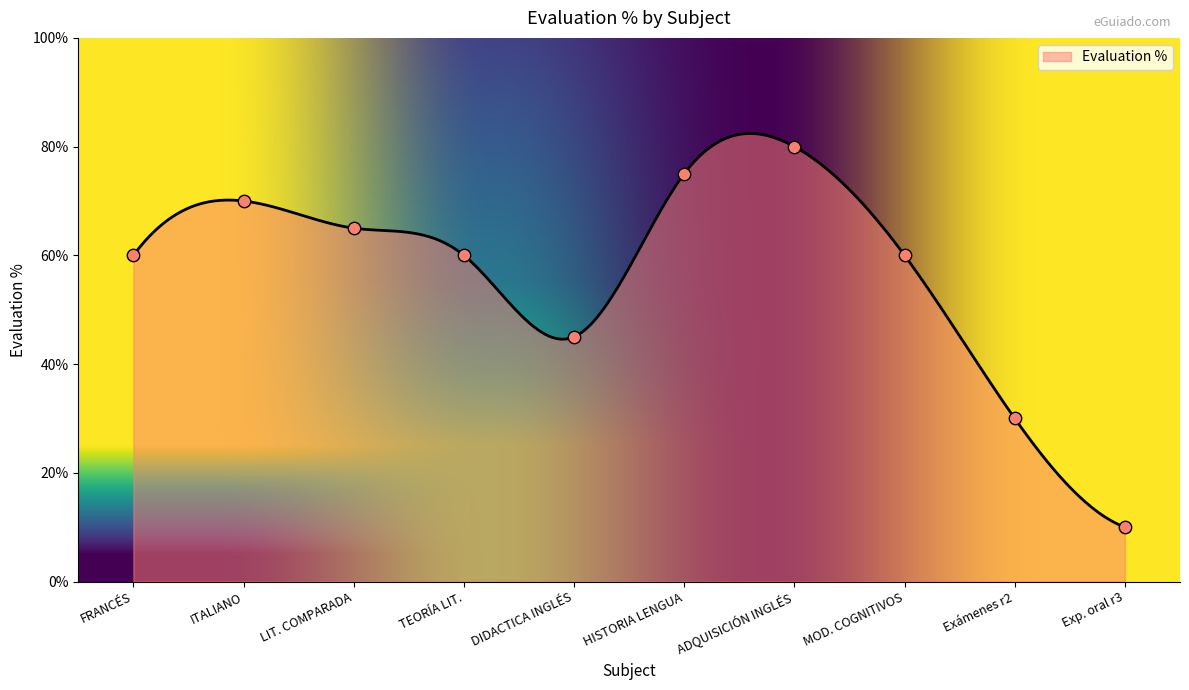

What is the change in value from LIT. COMPARADA to HISTORIA LENGUA?

+10